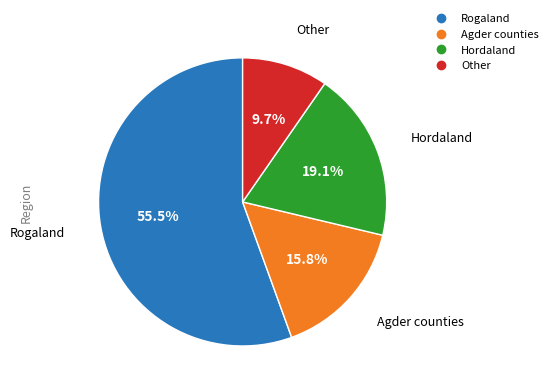

Rank the categories by value from lowest to highest.

Other, Agder counties, Hordaland, Rogaland